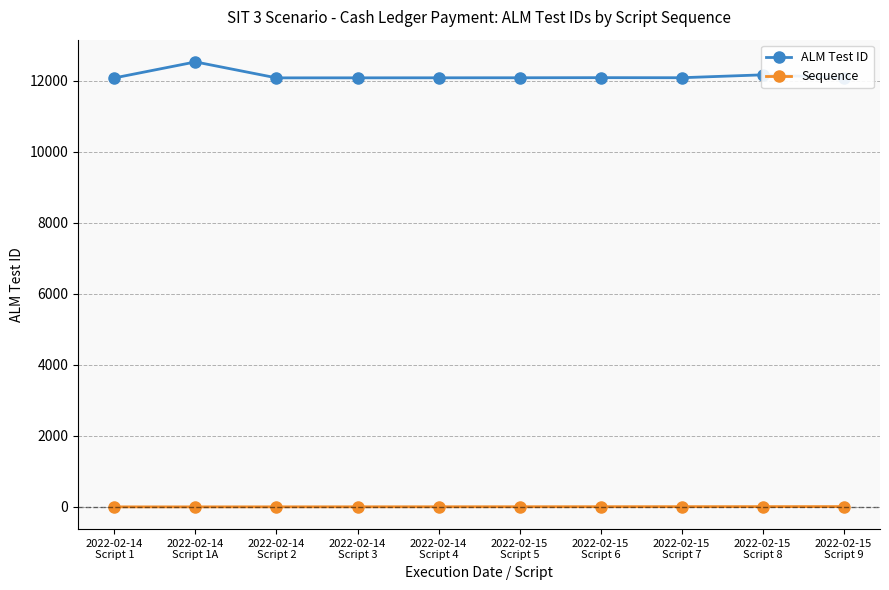

Between 2022-02-14
Script 1A and 2022-02-15
Script 6, which series saw the biggest shift?

ALM Test ID